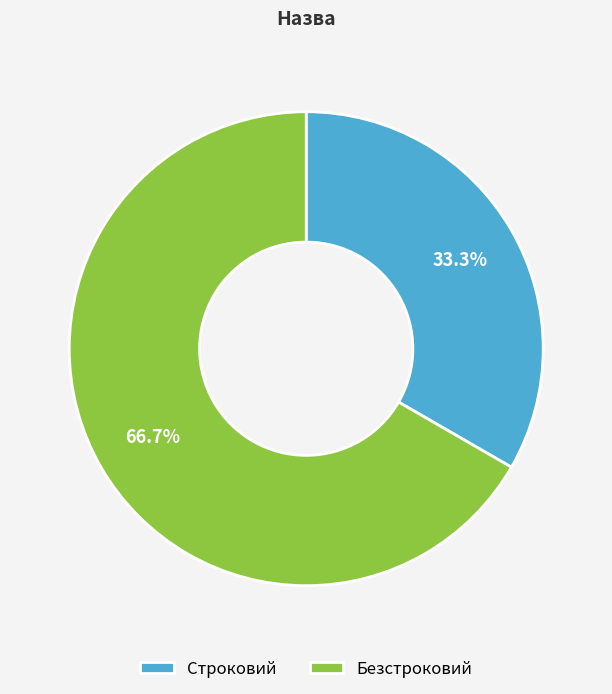

Rank the categories by value from lowest to highest.

Строковий, Безстроковий